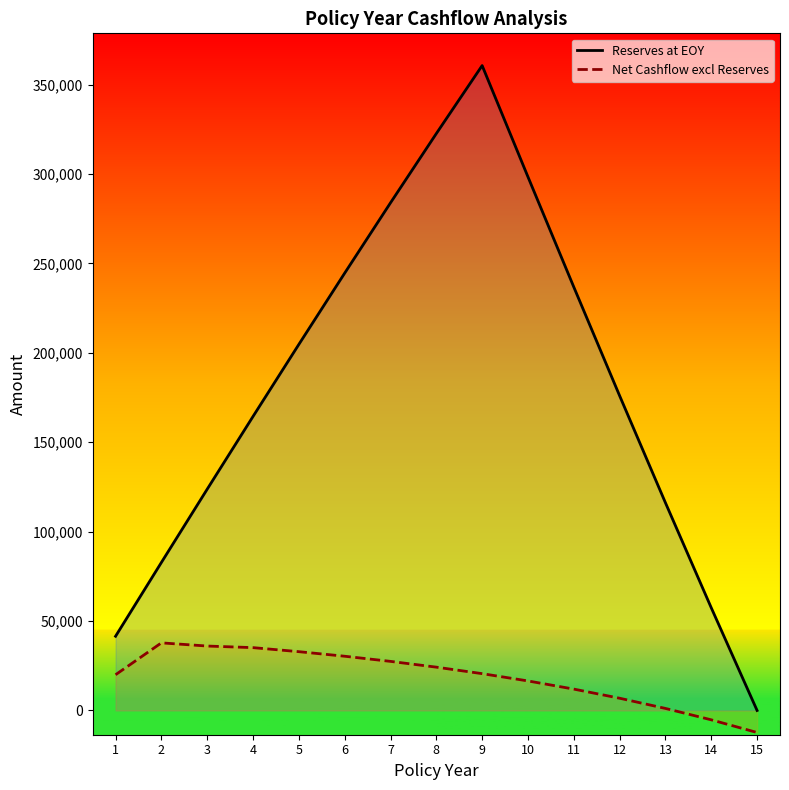

What is the value of the Net Cashflow excl Reserves point at the 6th from the left?

30322.0